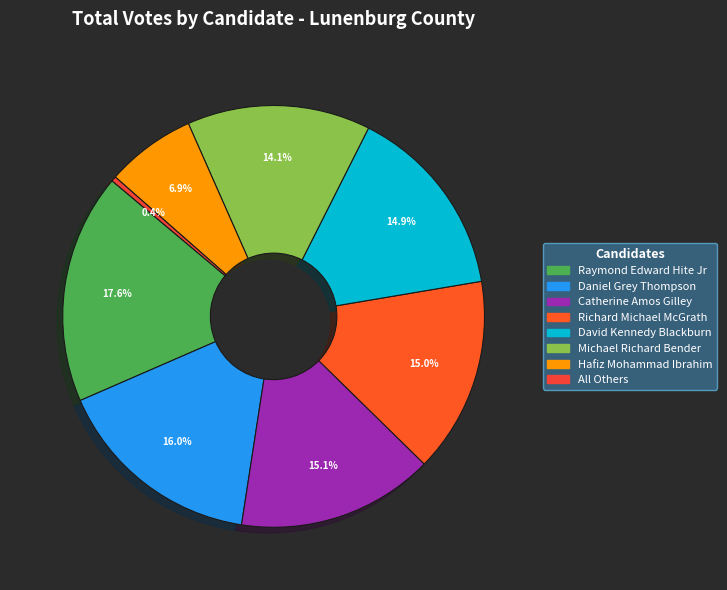

Is it true that Raymond Edward Hite Jr is 30% of the pie?

False